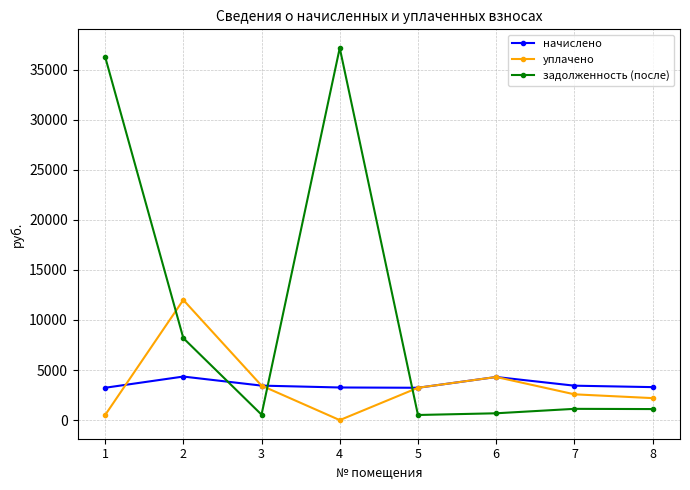

True or false: уплачено and задолженность (после) cross at least once.

True